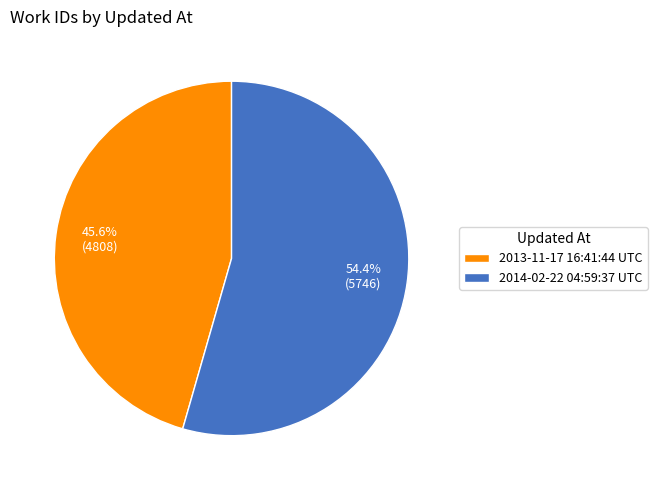

What percentage is the 2014-02-22 04:59:37 UTC slice, to the nearest percent?

54%